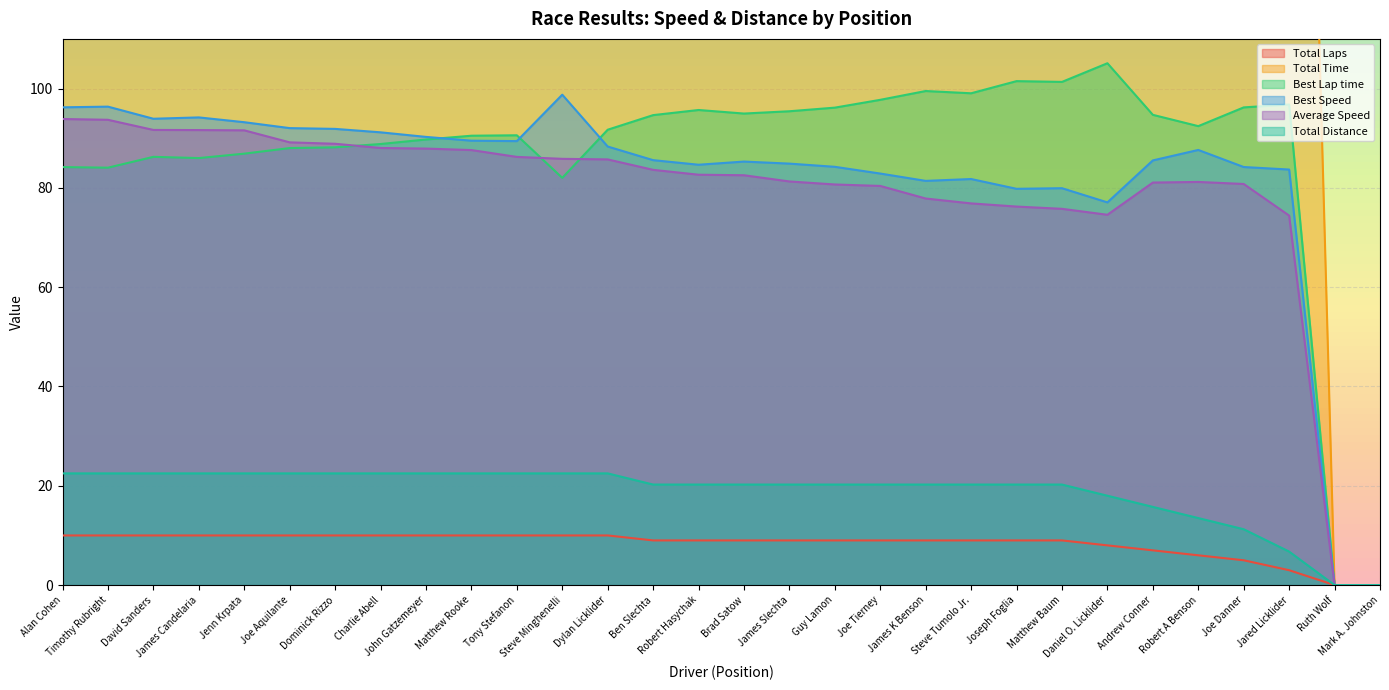

What is the difference between the Total Laps values at Joe Danner and James Candelaria?

5.0